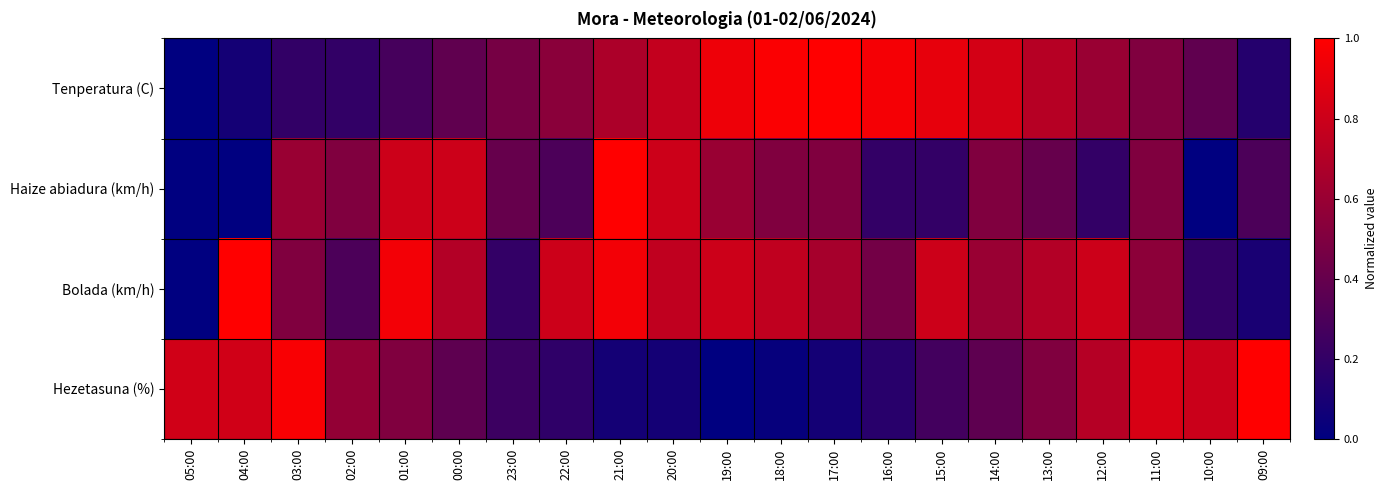

At which category does the chart reach its minimum across all series?

05:00